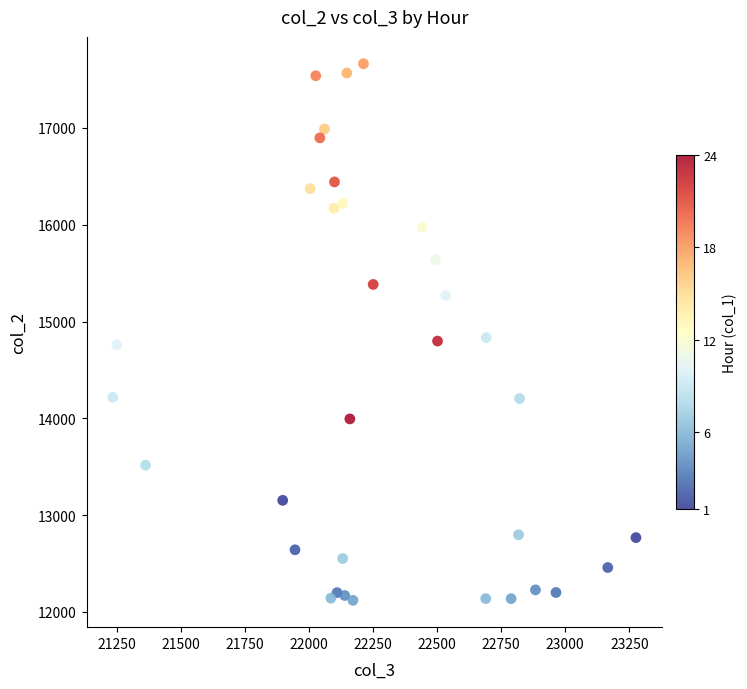

What is the range of X values (max minus min)?

2041